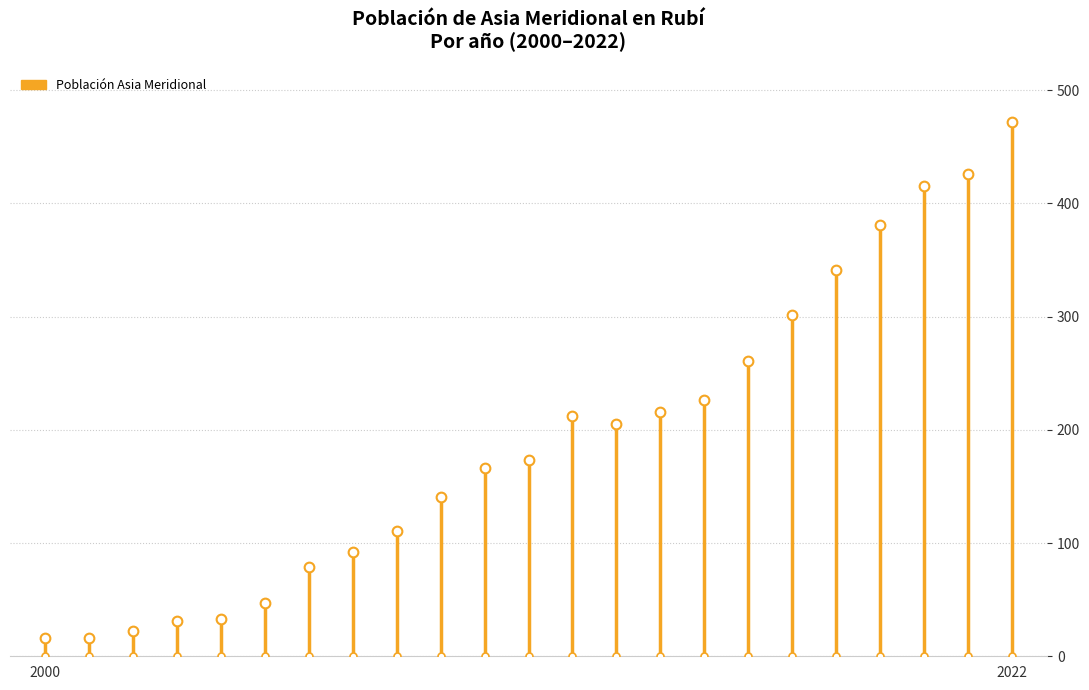

How many values exceed 173?

11